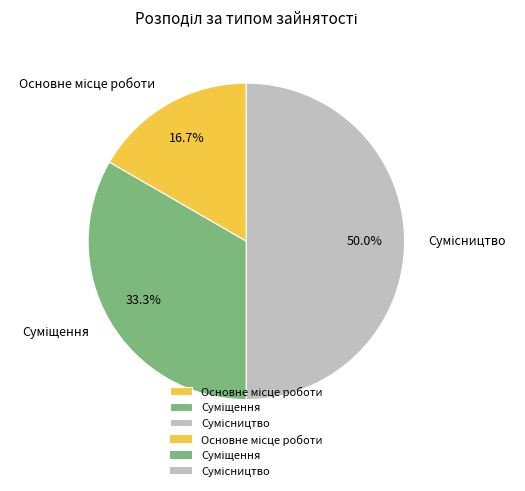

To the nearest percent, what portion does Суміщення represent?

33%